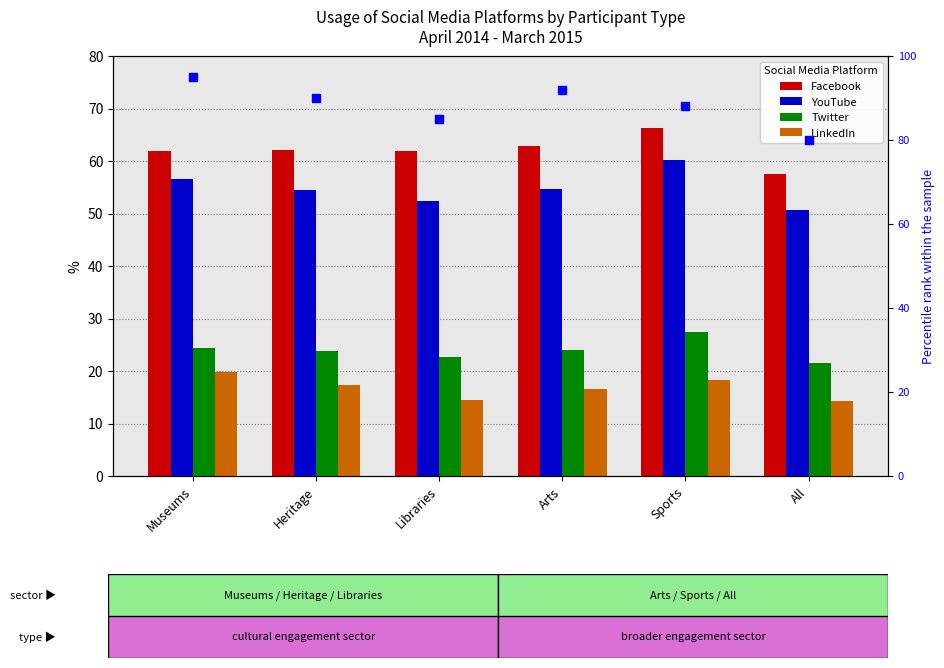

What are all the series names shown in the legend?

Facebook, YouTube, Twitter, LinkedIn